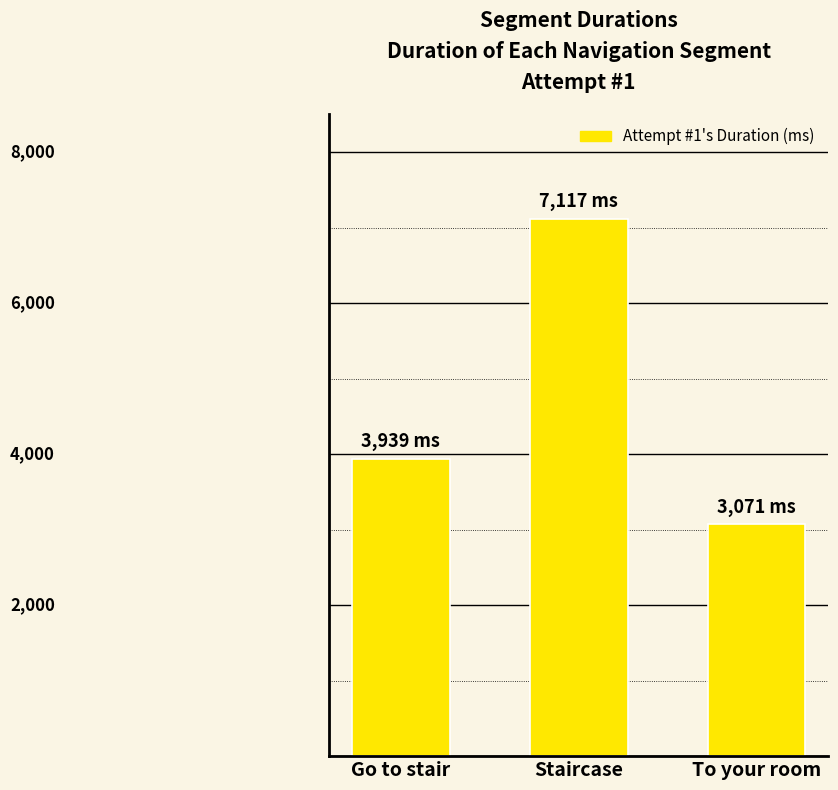

Does the chart contain any negative values?

No